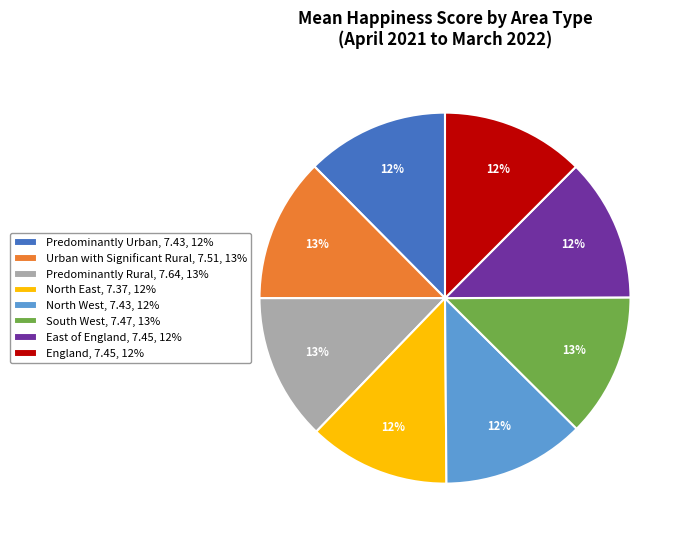

To the nearest percent, what portion does Predominantly Urban, 7.43, 12% represent?

12%